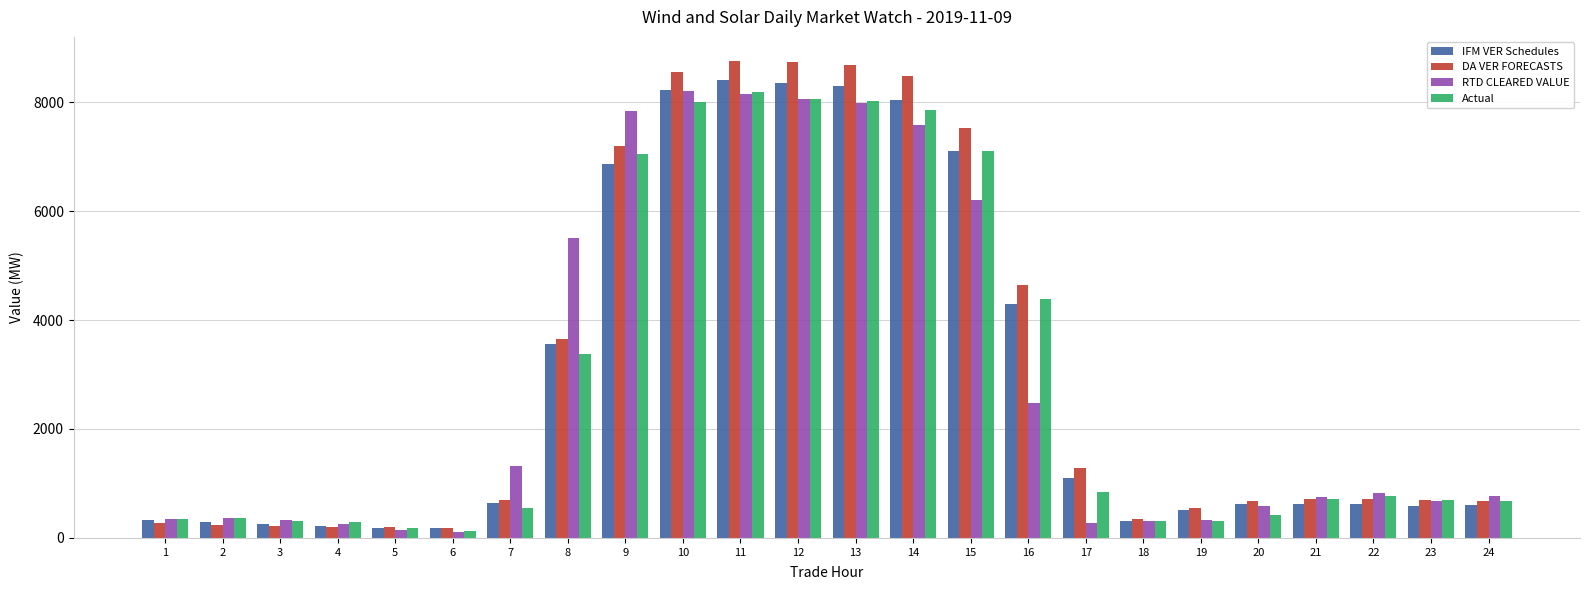

What is the spread (max minus min) of values at 14?

891.9